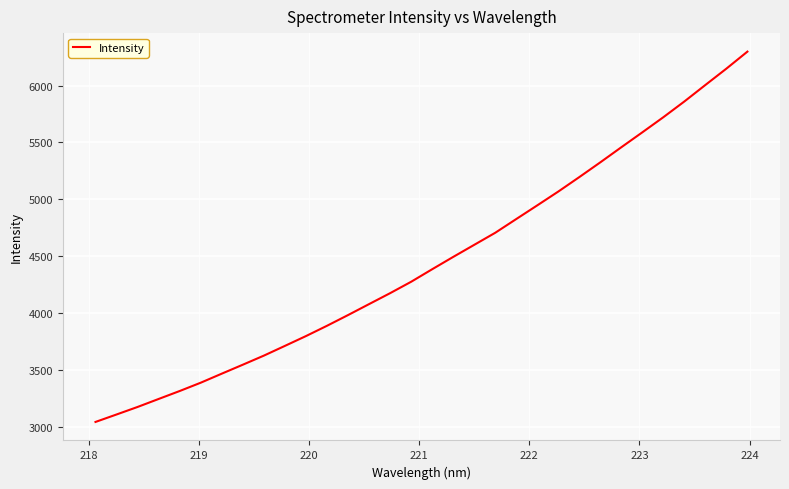

What is the difference between the maximum and minimum values?

3256.4